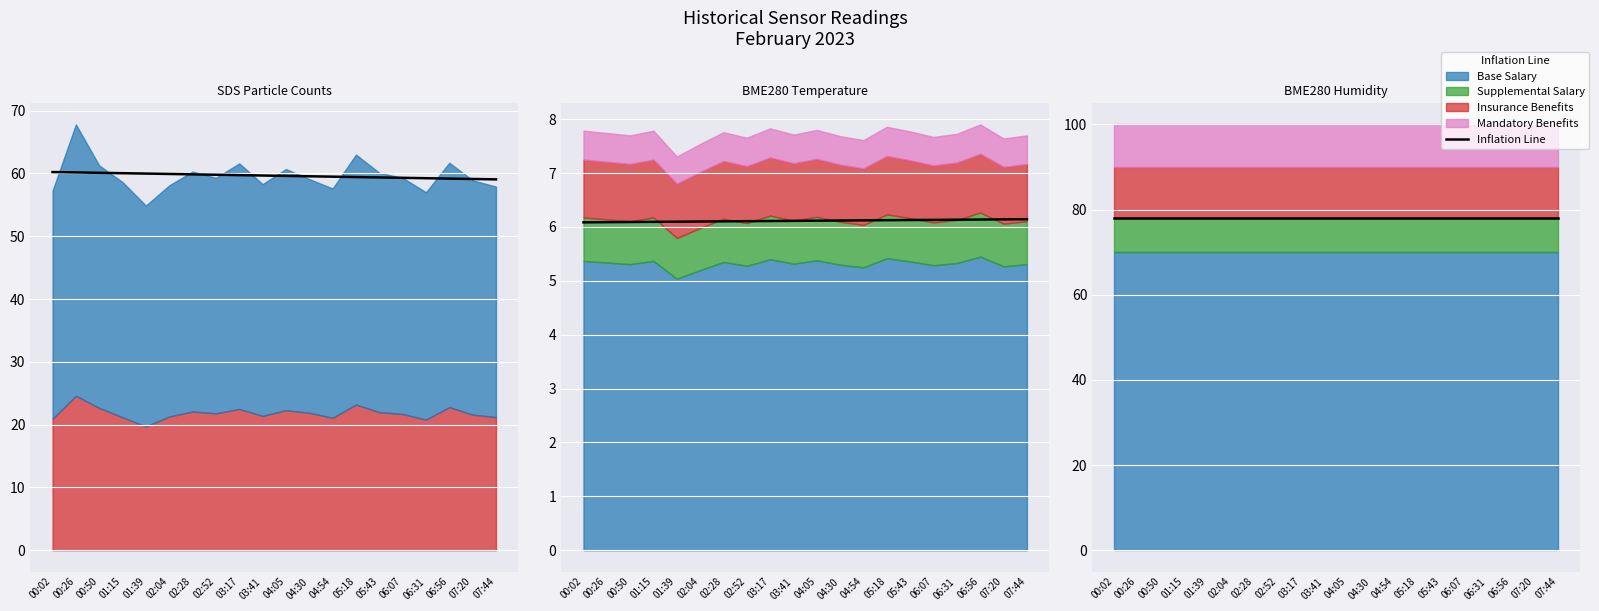

The SDS_P2 series shows 21.3 at 02:04. True or false?

True